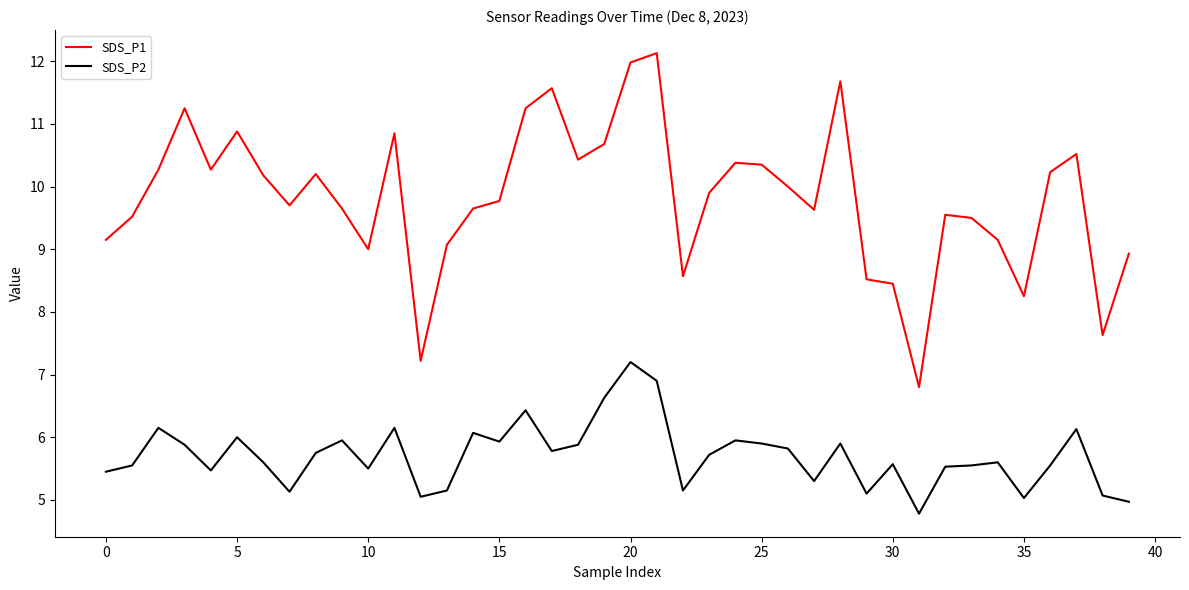

Which series has the widest spread of values?

SDS_P1